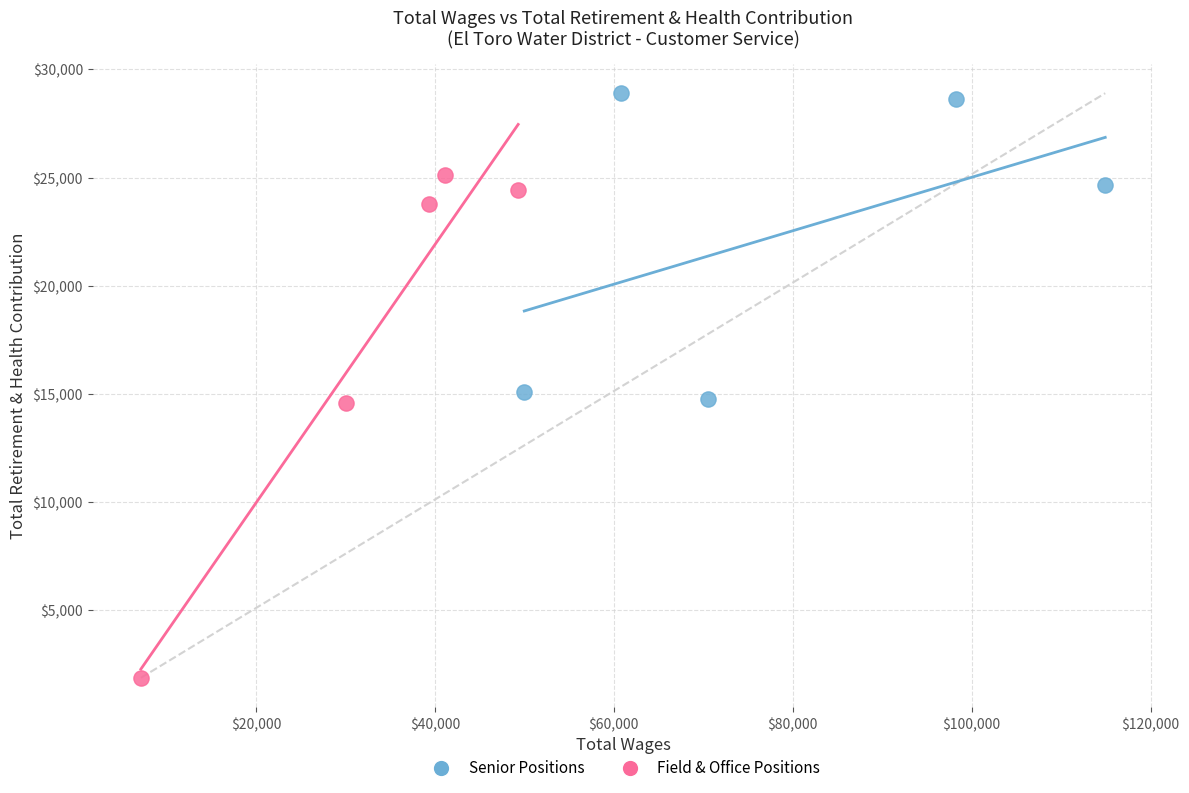

Which series reaches the maximum Y coordinate?

Senior Positions